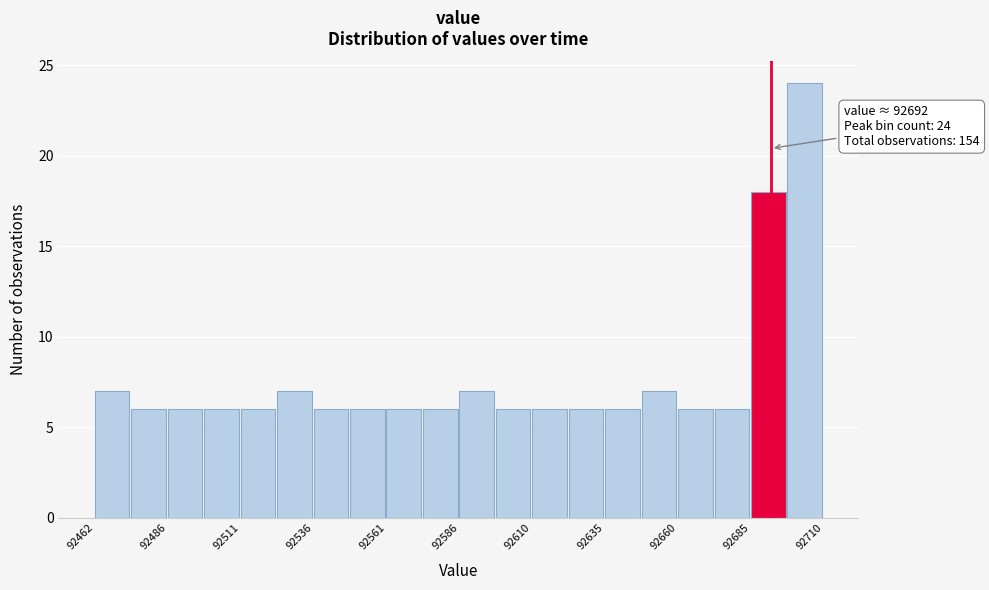

Read against the x-axis, roughly where is the centre of the tallest bar?

92705